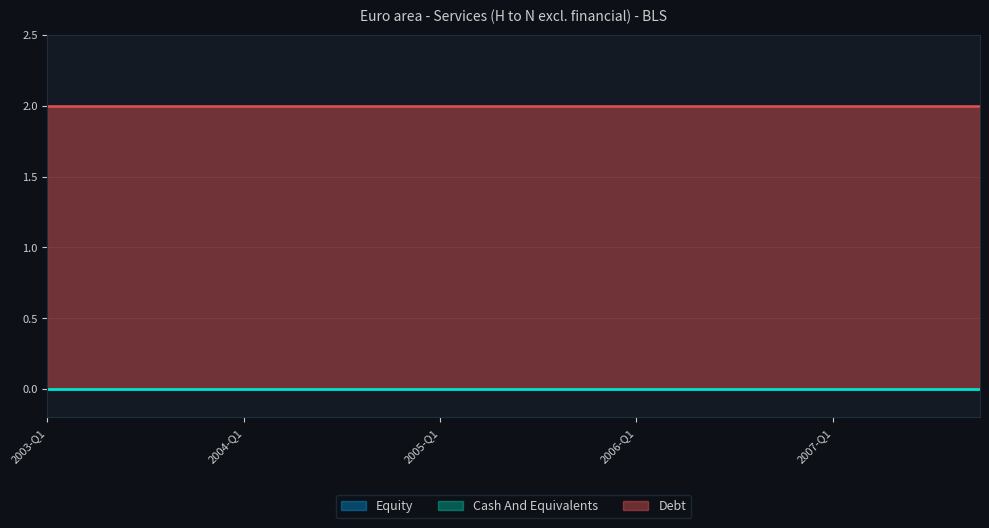

Reading left to right, extract all data points from this chart.

Debt: 2003-Q1=2	2003-Q2=2	2003-Q3=2	2003-Q4=2	2004-Q1=2	2004-Q2=2	2004-Q3=2	2004-Q4=2	2005-Q1=2	2005-Q2=2	2005-Q3=2	2005-Q4=2	2006-Q1=2	2006-Q2=2	2006-Q3=2	2006-Q4=2	2007-Q1=2	2007-Q2=2	2007-Q3=2	2007-Q4=2
Equity: 2003-Q1=0	2003-Q2=0	2003-Q3=0	2003-Q4=0	2004-Q1=0	2004-Q2=0	2004-Q3=0	2004-Q4=0	2005-Q1=0	2005-Q2=0	2005-Q3=0	2005-Q4=0	2006-Q1=0	2006-Q2=0	2006-Q3=0	2006-Q4=0	2007-Q1=0	2007-Q2=0	2007-Q3=0	2007-Q4=0
Cash And Equivalents: 2003-Q1=0	2003-Q2=0	2003-Q3=0	2003-Q4=0	2004-Q1=0	2004-Q2=0	2004-Q3=0	2004-Q4=0	2005-Q1=0	2005-Q2=0	2005-Q3=0	2005-Q4=0	2006-Q1=0	2006-Q2=0	2006-Q3=0	2006-Q4=0	2007-Q1=0	2007-Q2=0	2007-Q3=0	2007-Q4=0